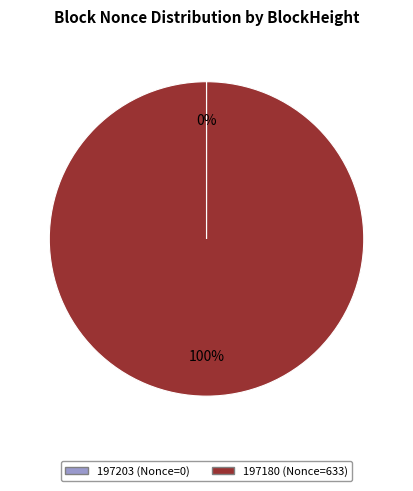

What is the largest slice in the pie chart?

197180